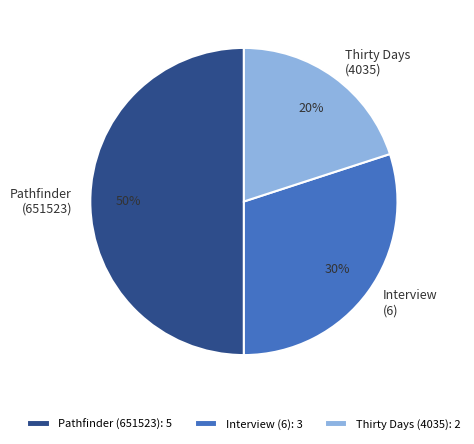

What is the largest slice in the pie chart?

Pathfinder (651523)